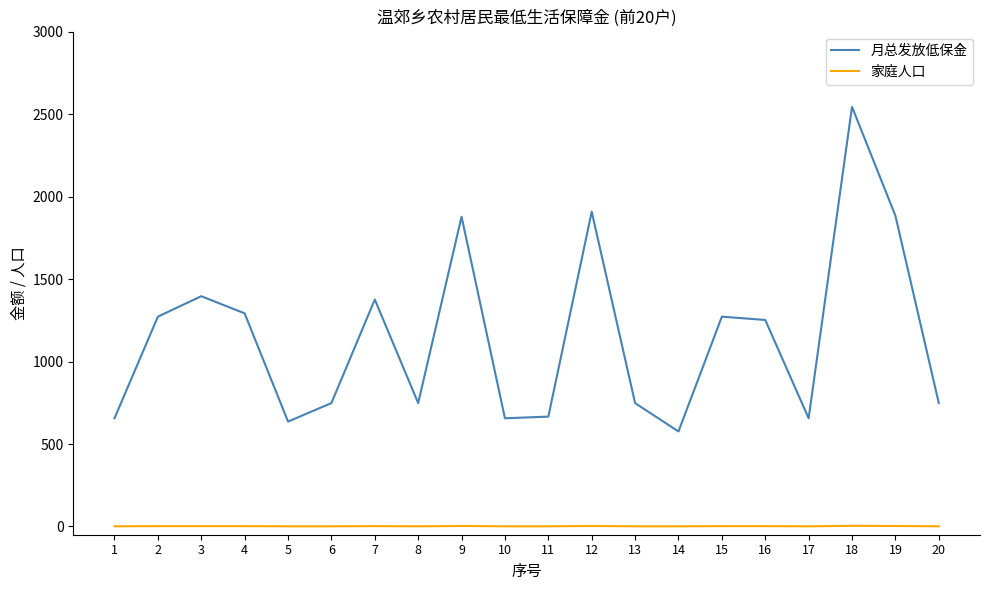

Which series changed the most between 4 and 19?

月总发放低保金